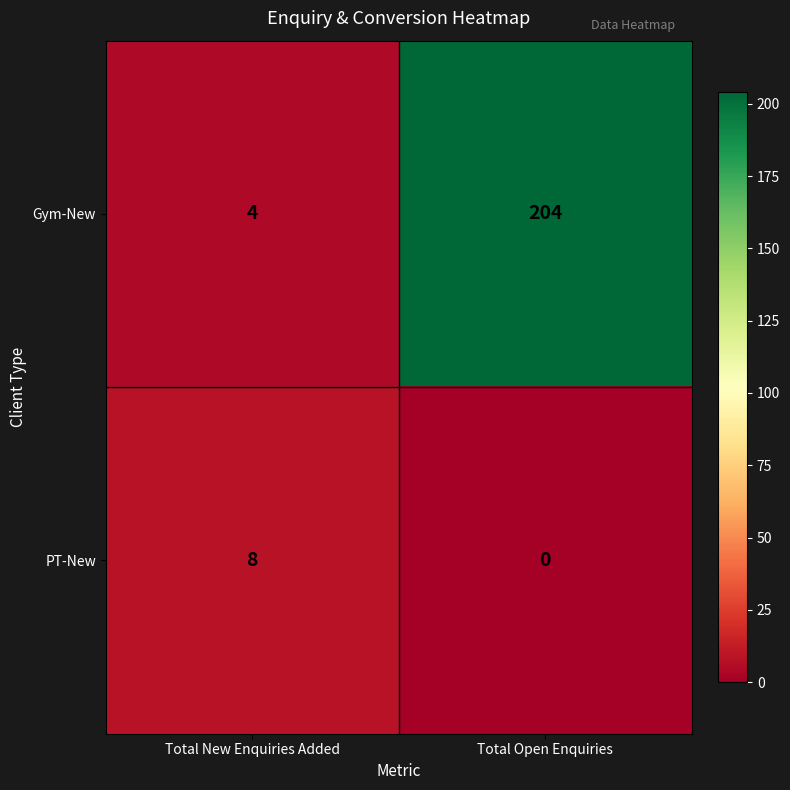

What is the total value across all series at Total Open Enquiries?

204